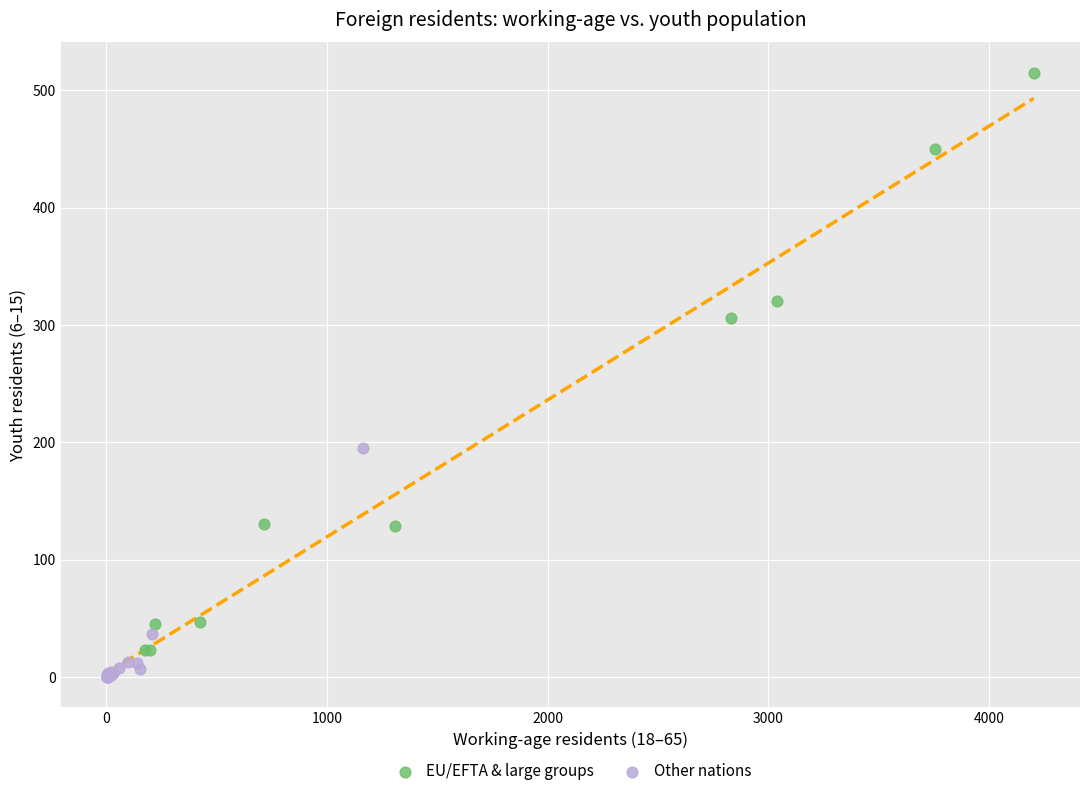

Which series contains the lowest Y value?

Other nations